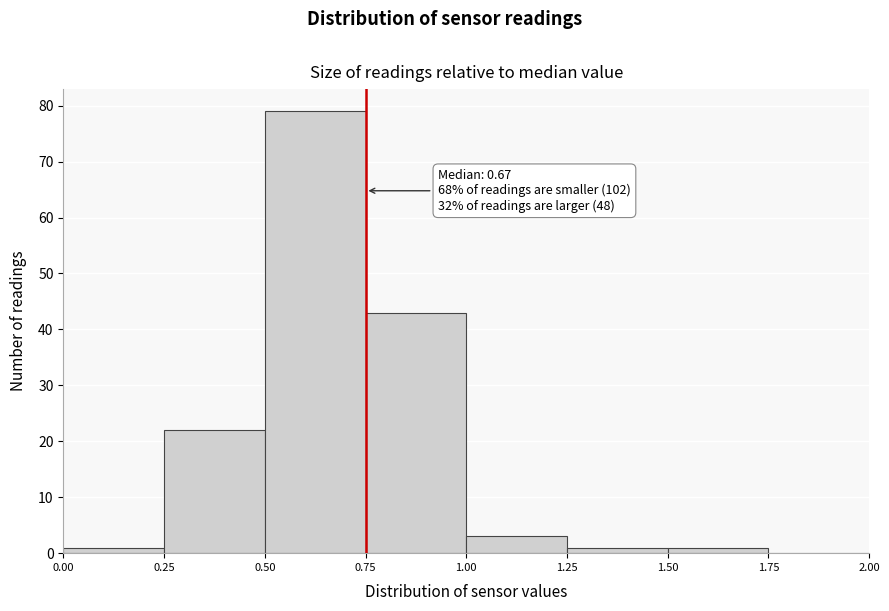

Which range on the x-axis has the tallest bar?

0.50 to 0.75